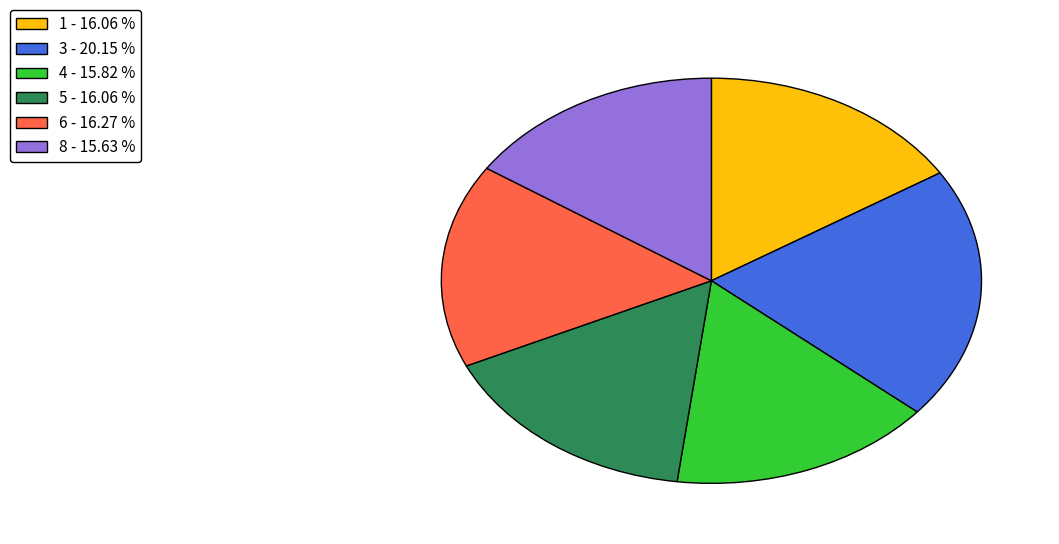

Is the sum of 4 and 6 greater than half?

No